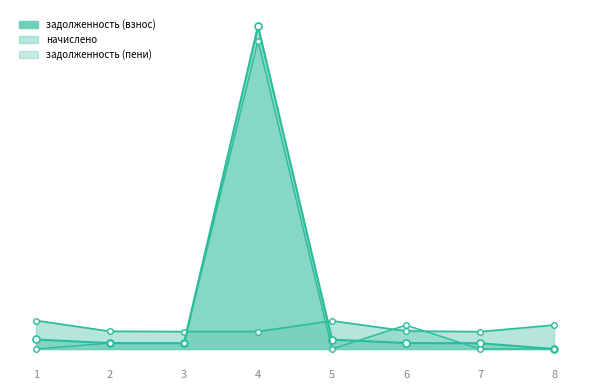

What value does the задолженность (взнос) series have at 4?

27127.6